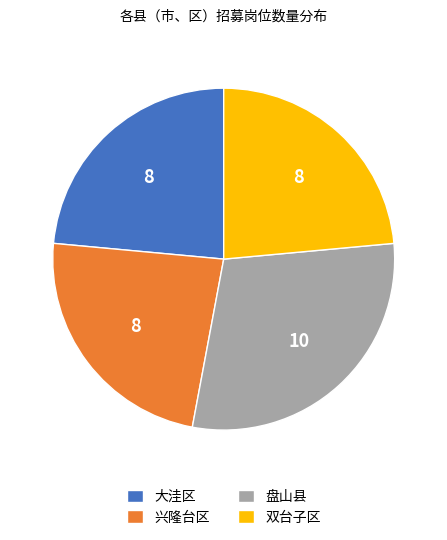

What is the ratio of the value at 双台子区 to the value at 大洼区?

1.0